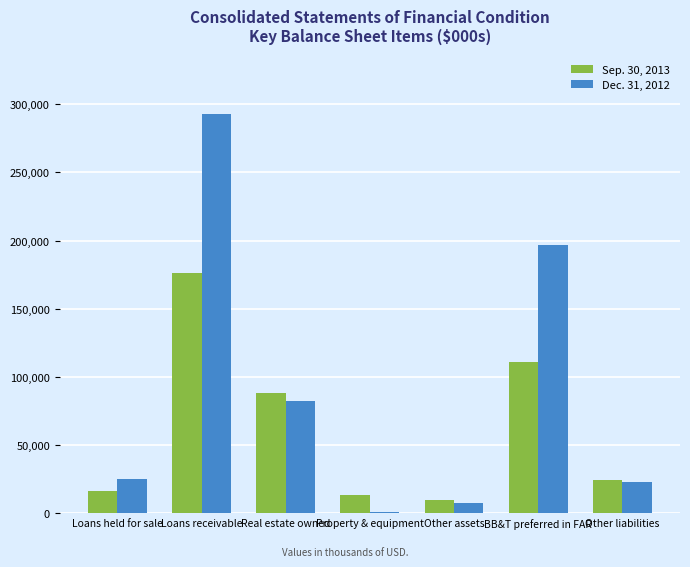

Is it true that Dec. 31, 2012 equals 23201 at Other liabilities?

True